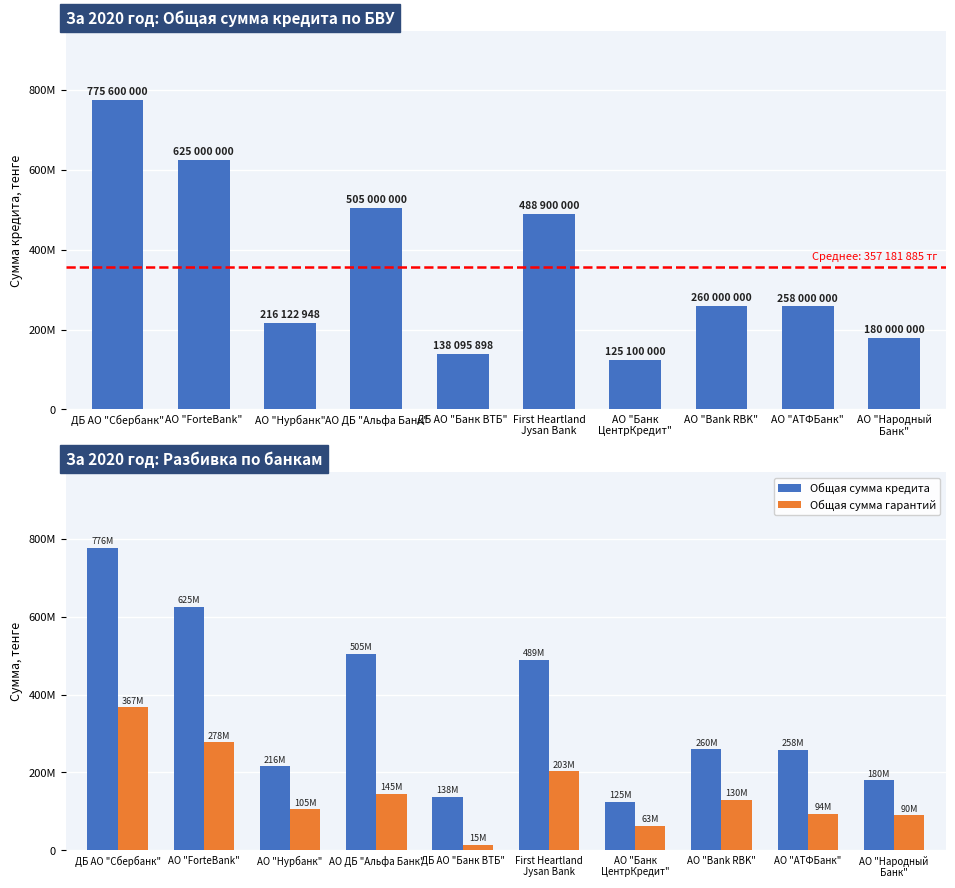

Which category has the highest value in the Общая сумма гарантий series?

ДБ АО "Сбербанк"